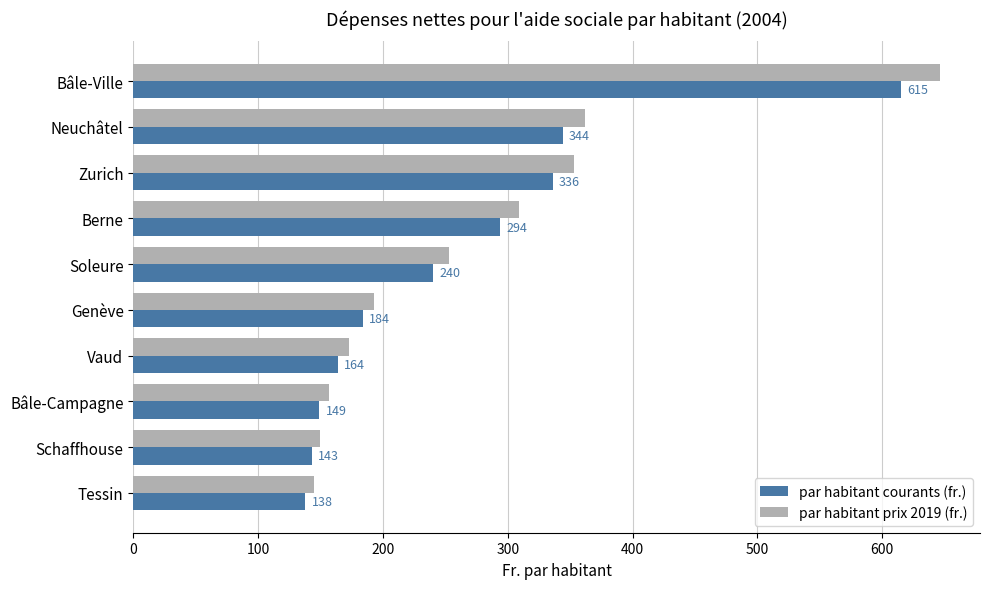

Rank the series by their average value, from highest to lowest.

par habitant prix 2019 (fr.), par habitant courants (fr.)